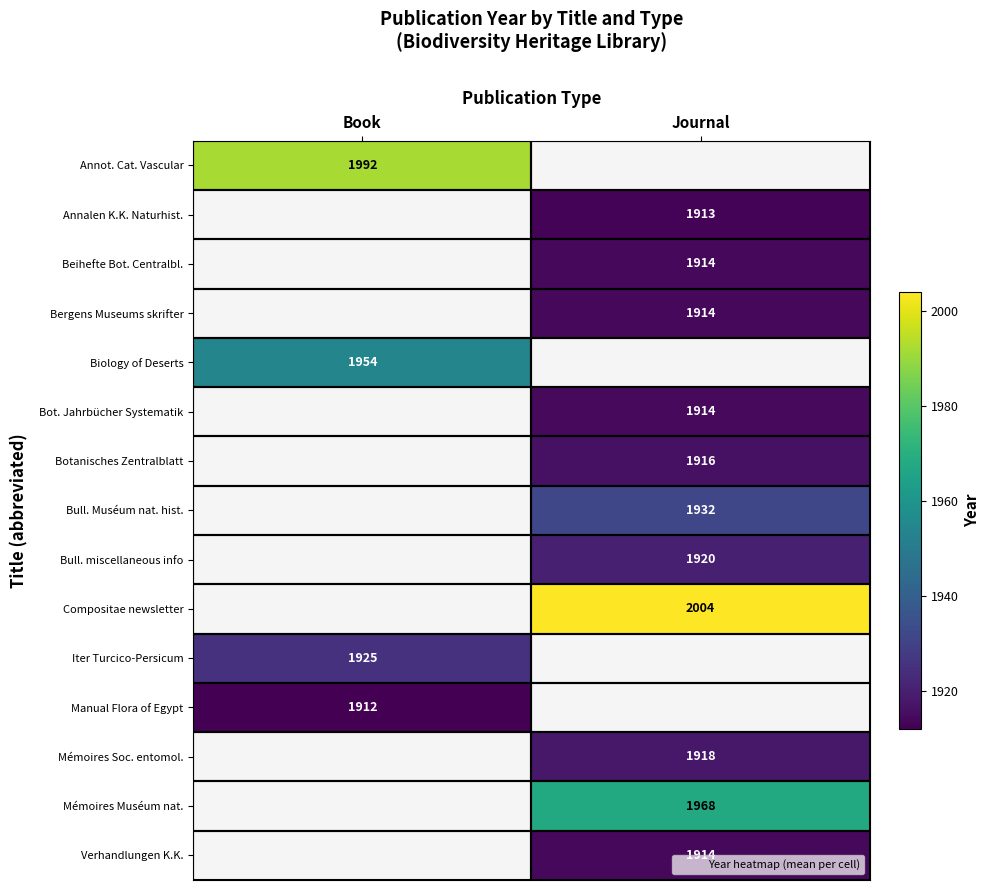

Between Book and Journal, which is larger?

Journal